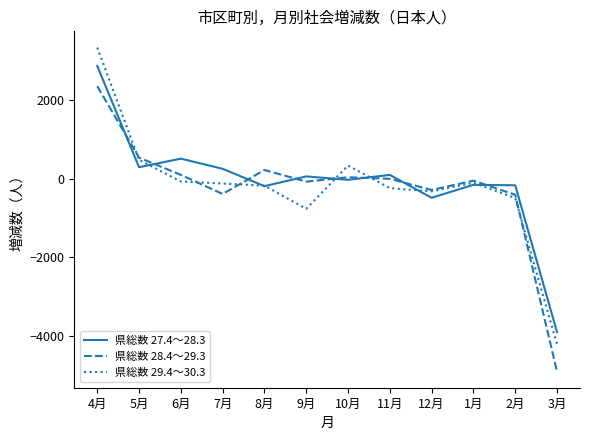

Between 10月 and 11月, which series saw the biggest shift?

県総数 29.4～30.3